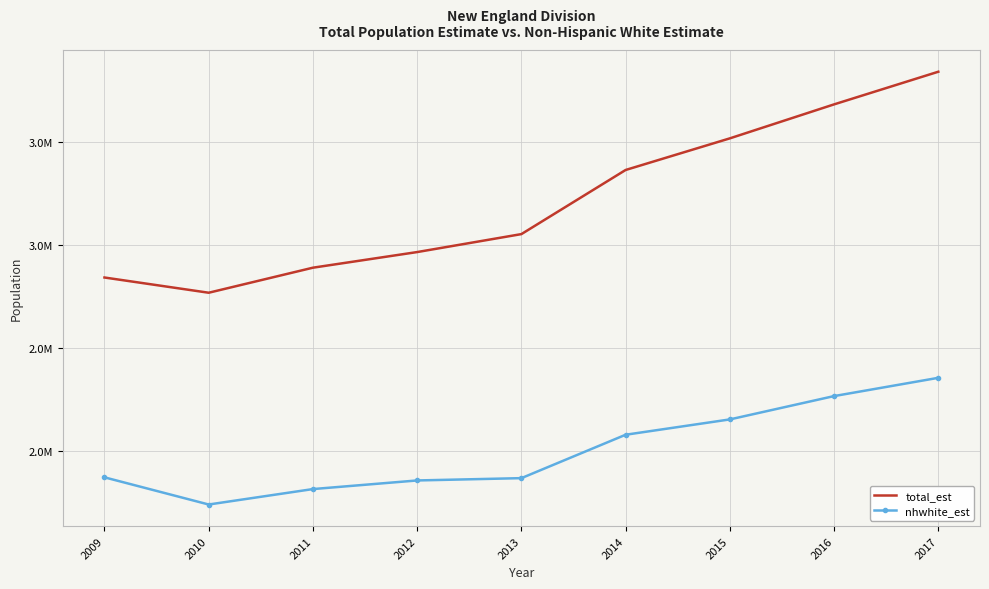

What are all the series names shown in the legend?

total_est, nhwhite_est